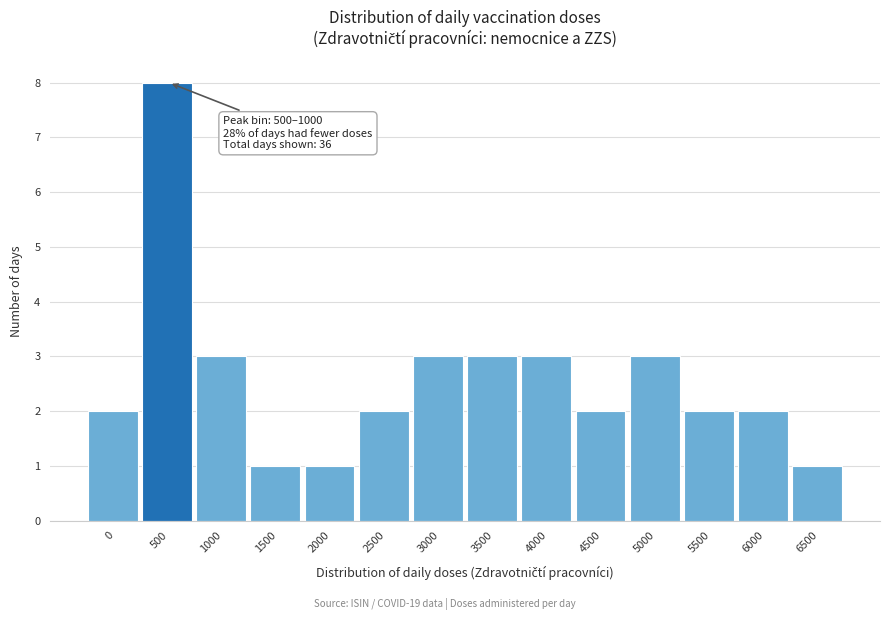

Reading left to right, what are all the values shown in this chart?

2	8	3	1	1	2	3	3	3	2	3	2	2	1